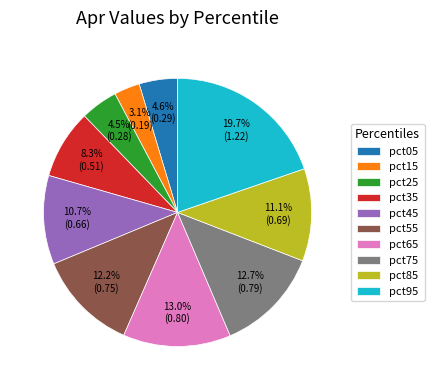

What is the largest slice in the pie chart?

pct95